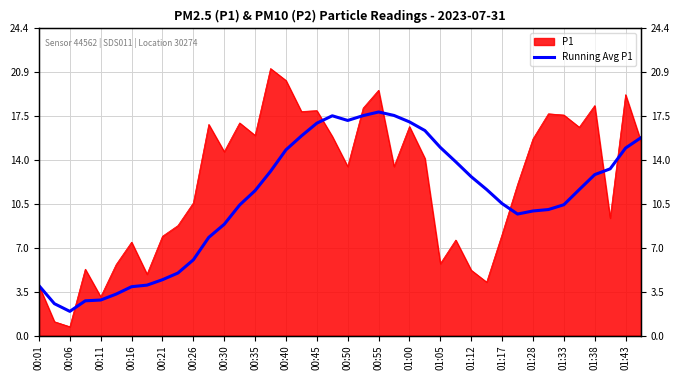

True or false: the data has more than 2 interior local peaks.

False